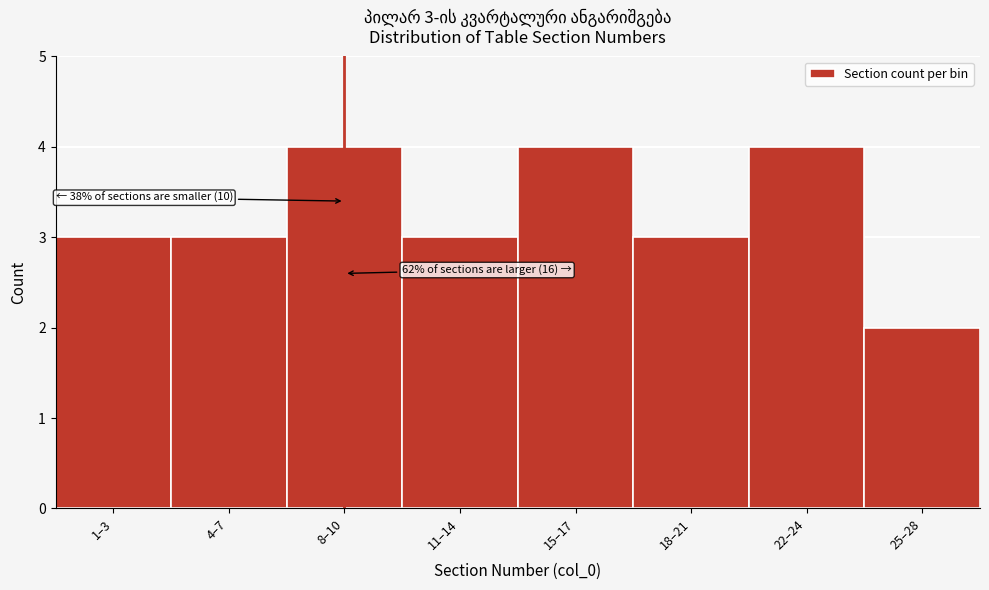

Reading left to right, what are all the values shown in this chart?

1–3=3	4–7=3	8–10=4	11–14=3	15–17=4	18–21=3	22–24=4	25–28=2